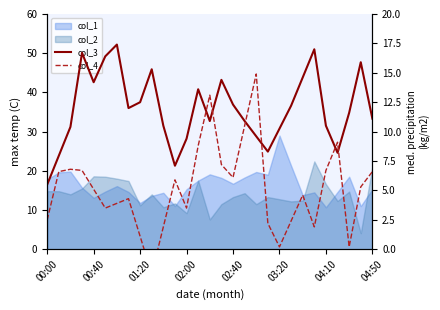

What is the difference between the col_3 values at 12 and 03:20?

7.0